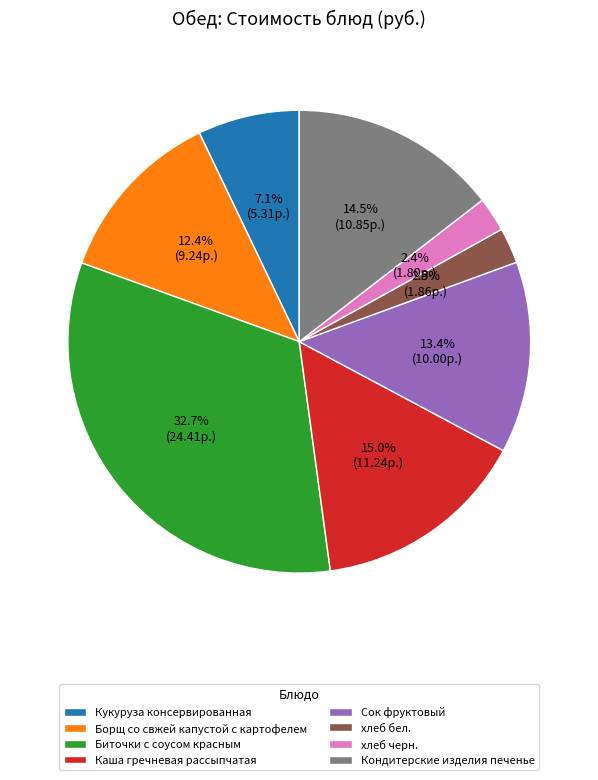

The Каша гречневая рассыпчатая slice represents 15% of the pie. True or false?

True